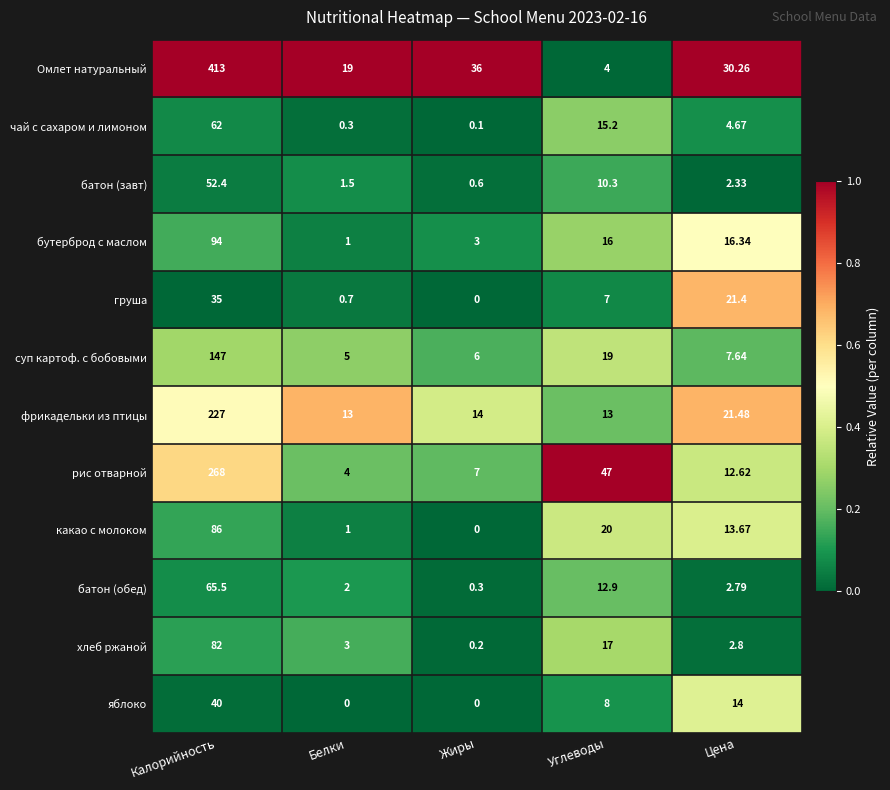

Where does the батон (завт) series first go above 2?

Калорийность